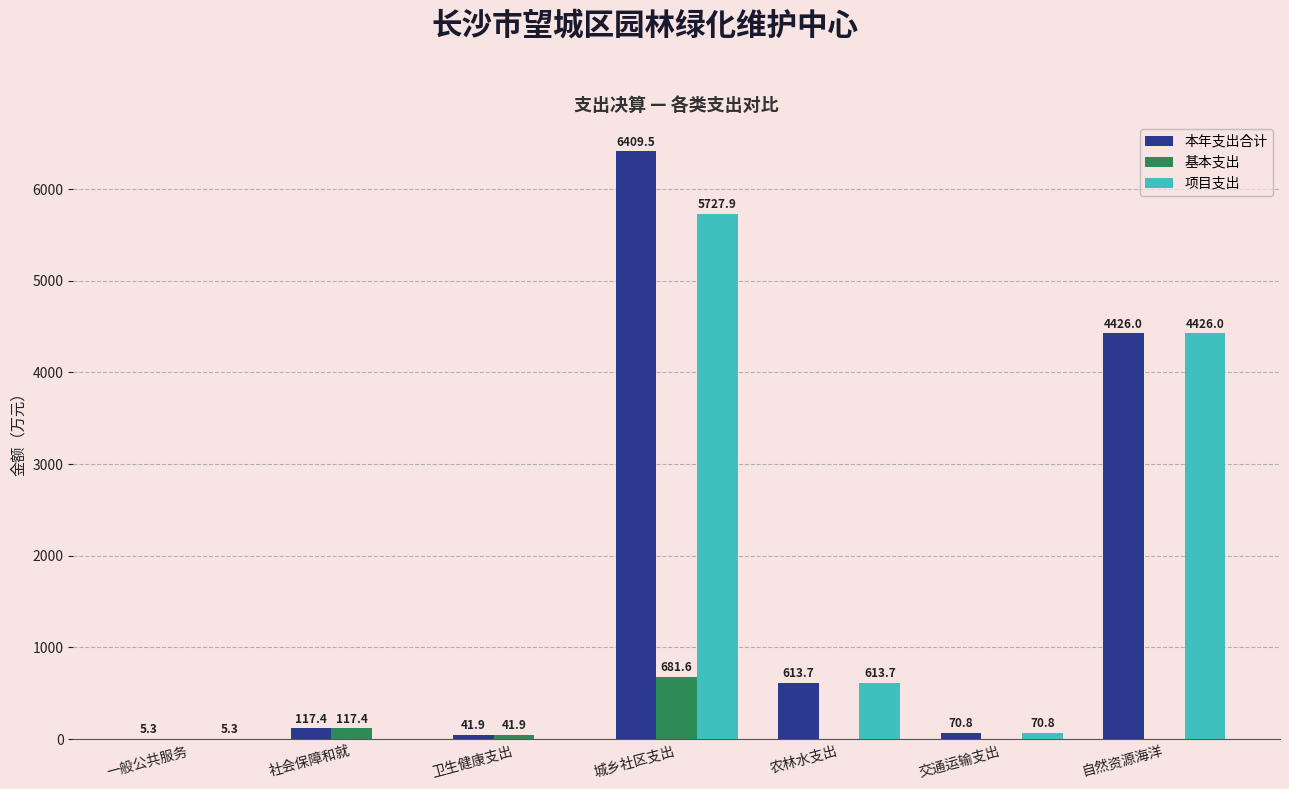

The value of 项目支出 at 城乡社区支出 is 8736.6. True or false?

False